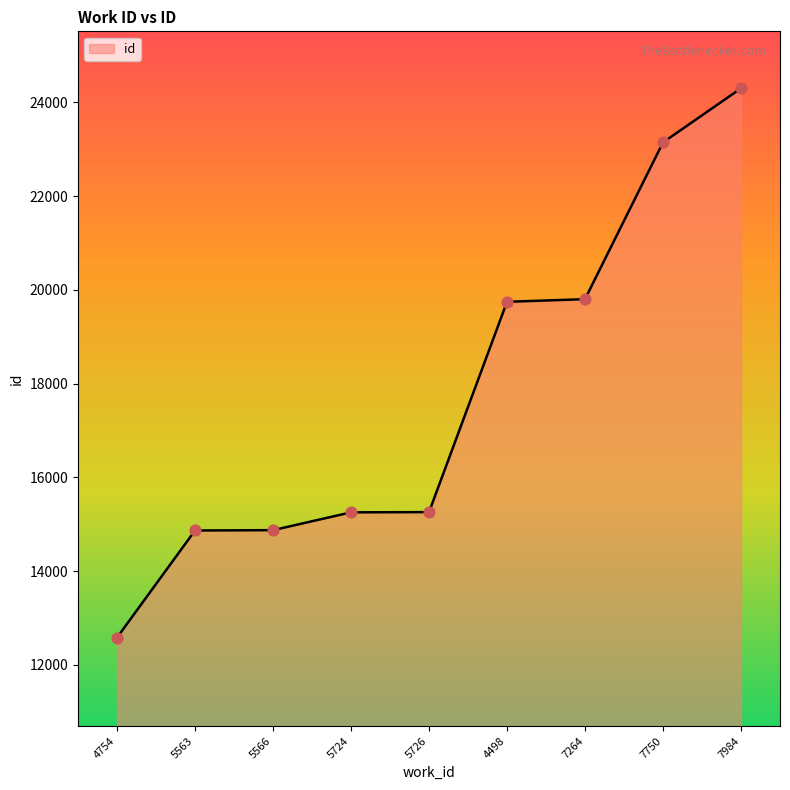

What is the ratio of the value at 4498 to the value at 5726?

1.3